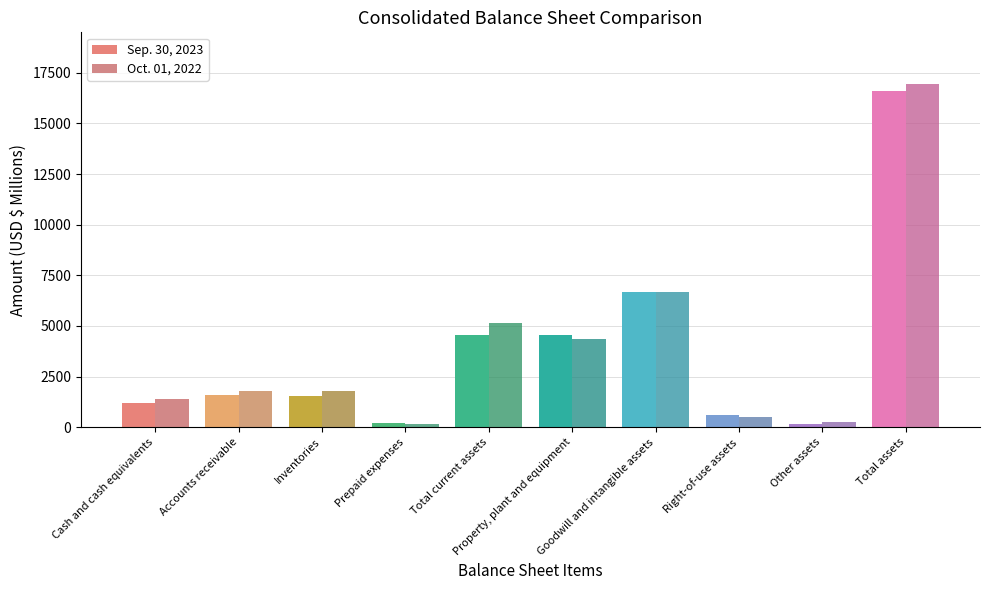

Which series has the largest range (max minus min)?

Oct. 01, 2022